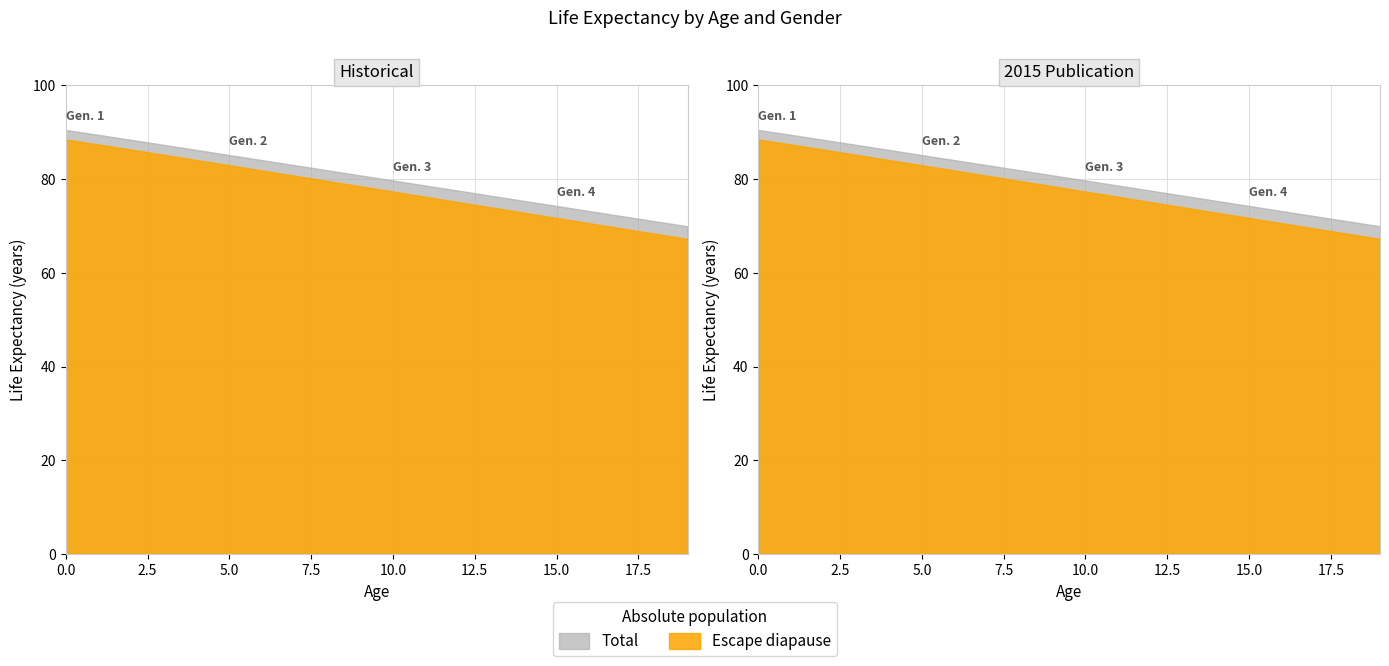

Rank the categories by ExF value from highest to lowest.

0, 1, 2, 3, 4, 5, 6, 7, 8, 9, 10, 11, 12, 13, 14, 15, 16, 17, 18, 19